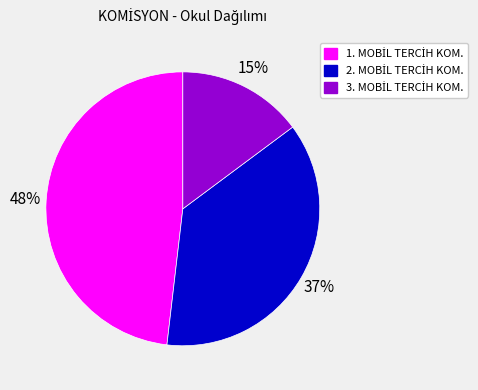

To the nearest percent, what is the difference between the largest and smallest slice percentages?

33%